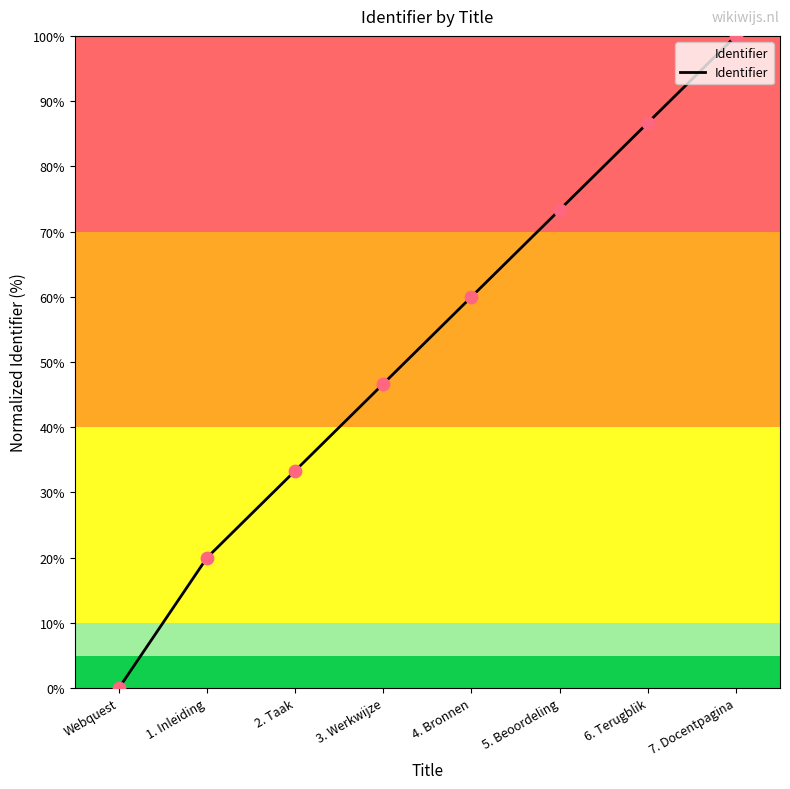

Between 3. Werkwijze and Webquest, which is larger?

3. Werkwijze